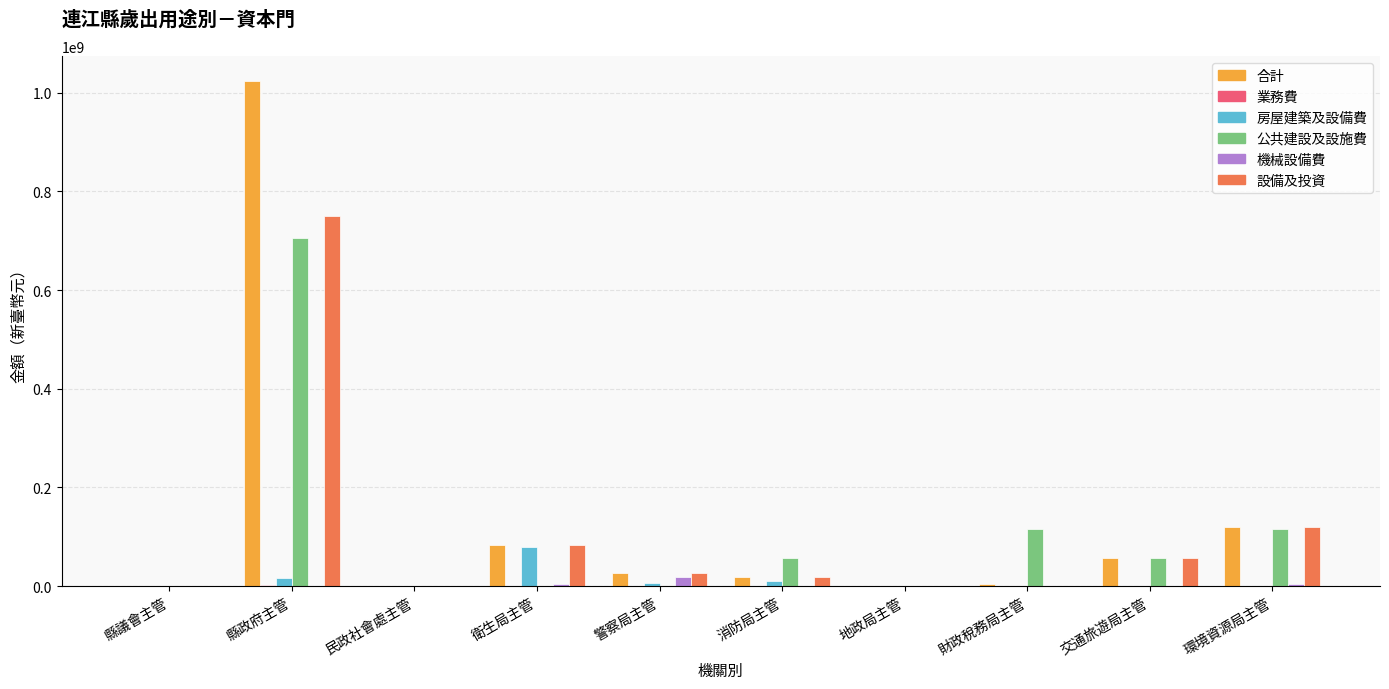

At which category is the sum across all series the highest?

縣政府主管